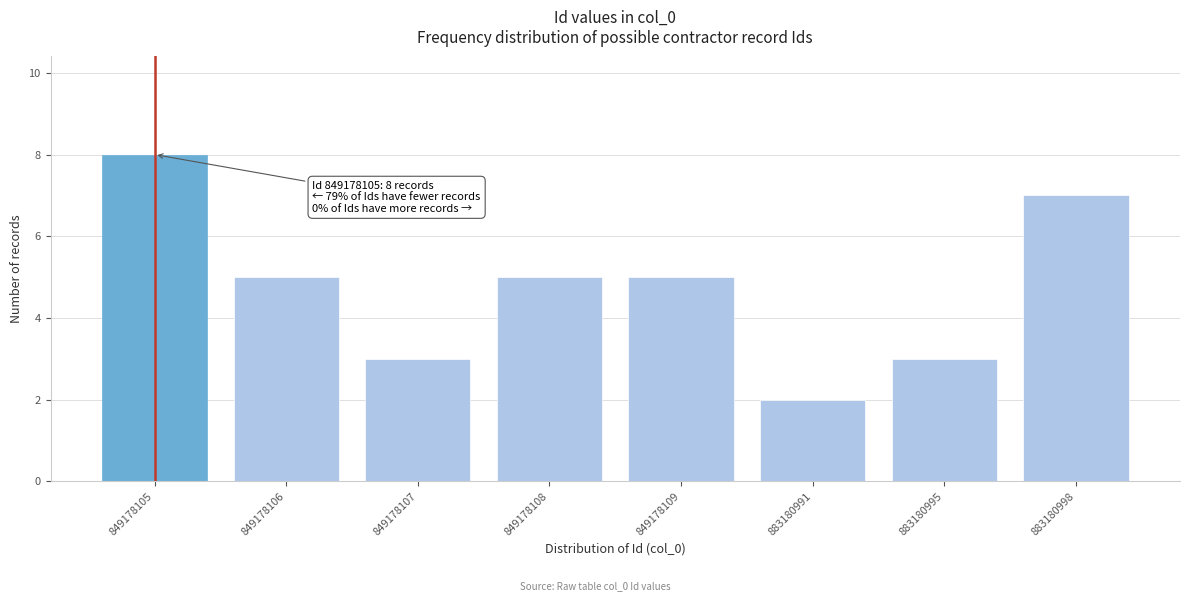

Reading left to right, what are all the values shown in this chart?

8	5	3	5	5	2	3	7